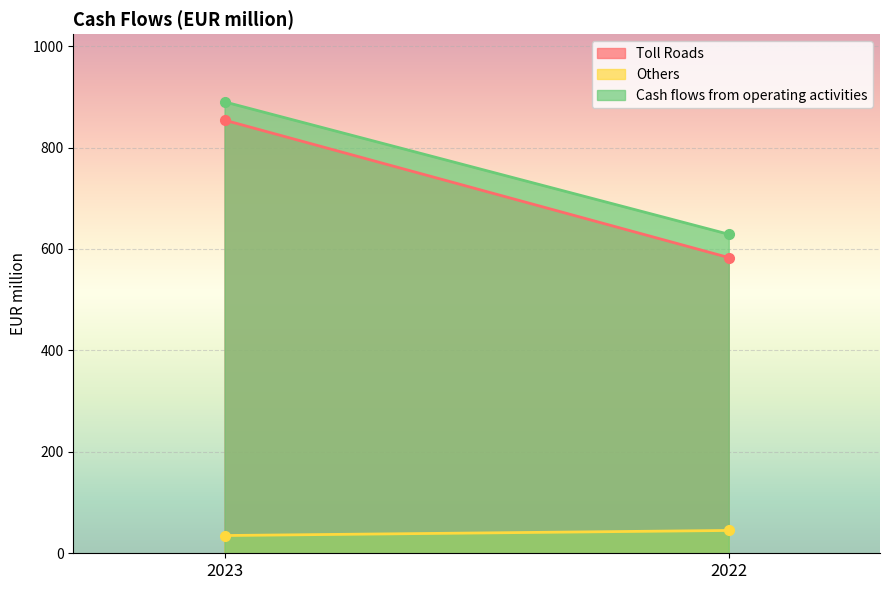

Rank the categories by Toll Roads value from highest to lowest.

2023, 2022